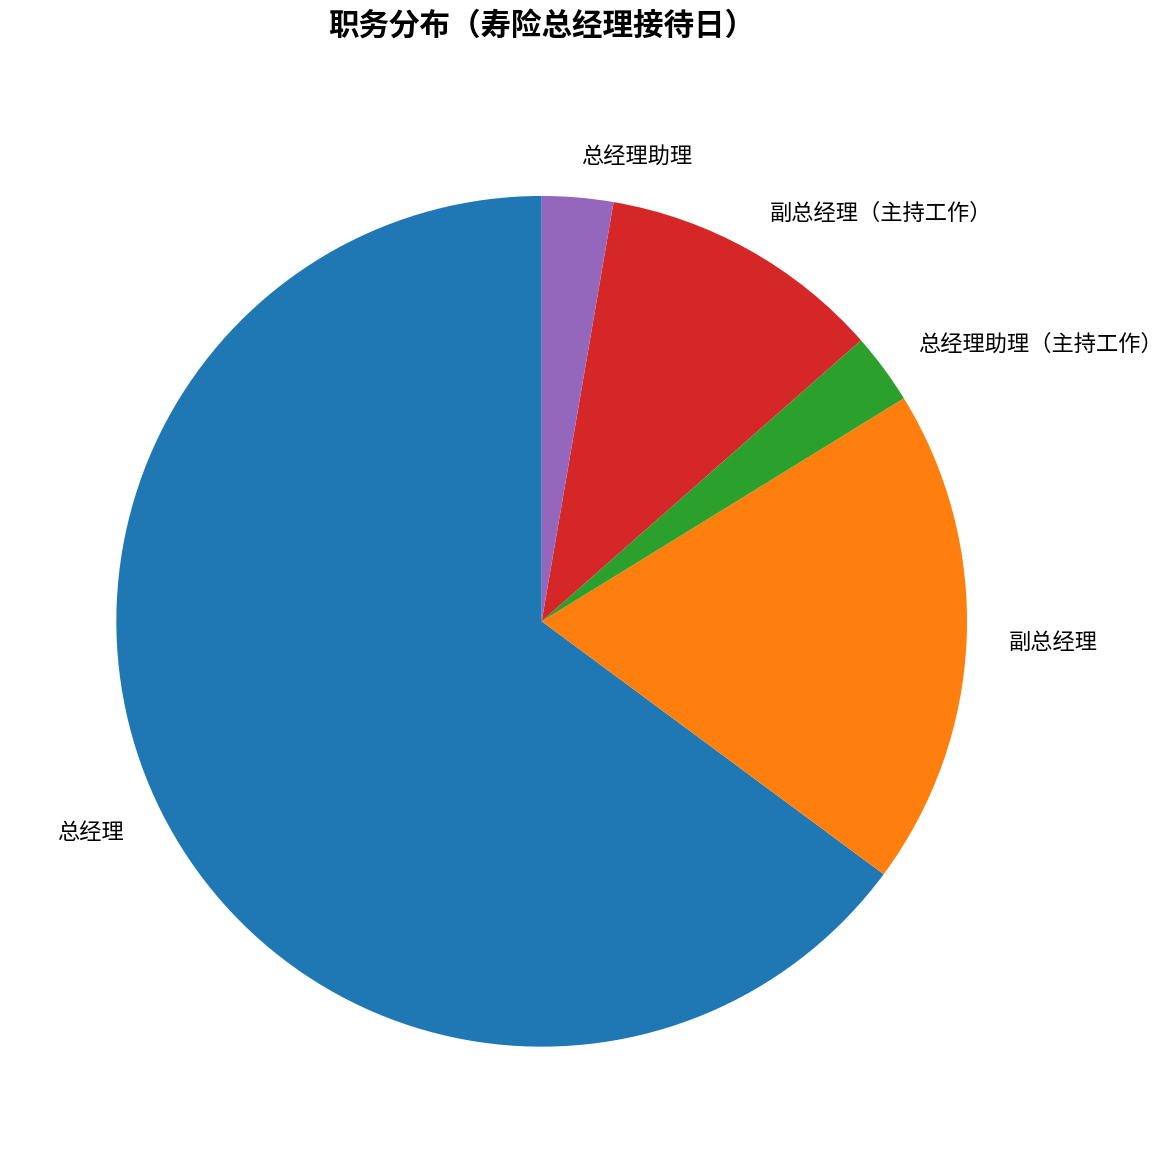

Which has a higher value, 总经理助理 or 副总经理（主持工作）?

副总经理（主持工作）